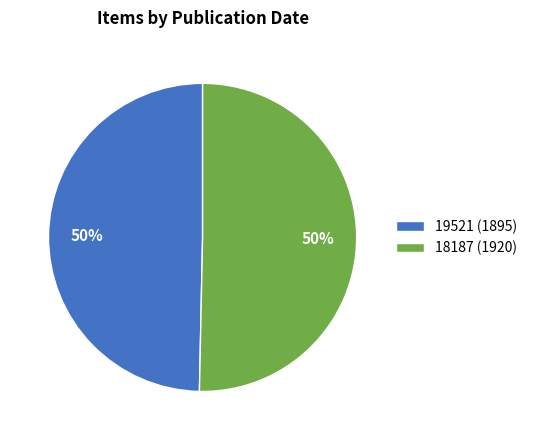

To the nearest percent, what is the average slice percentage?

50%